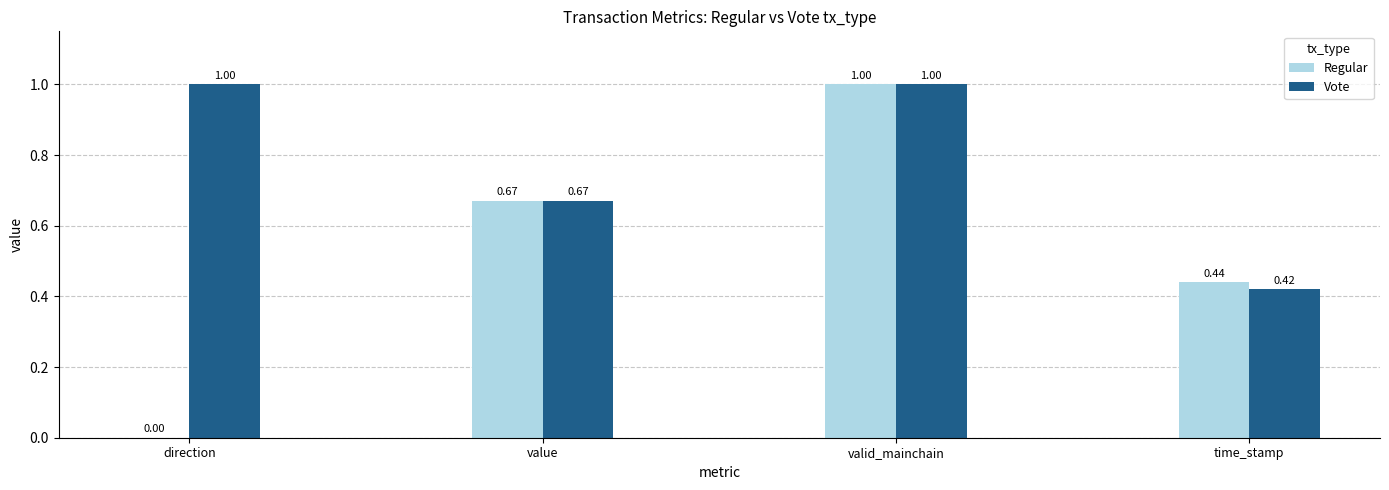

Which series changed the most between direction and time_stamp?

Vote